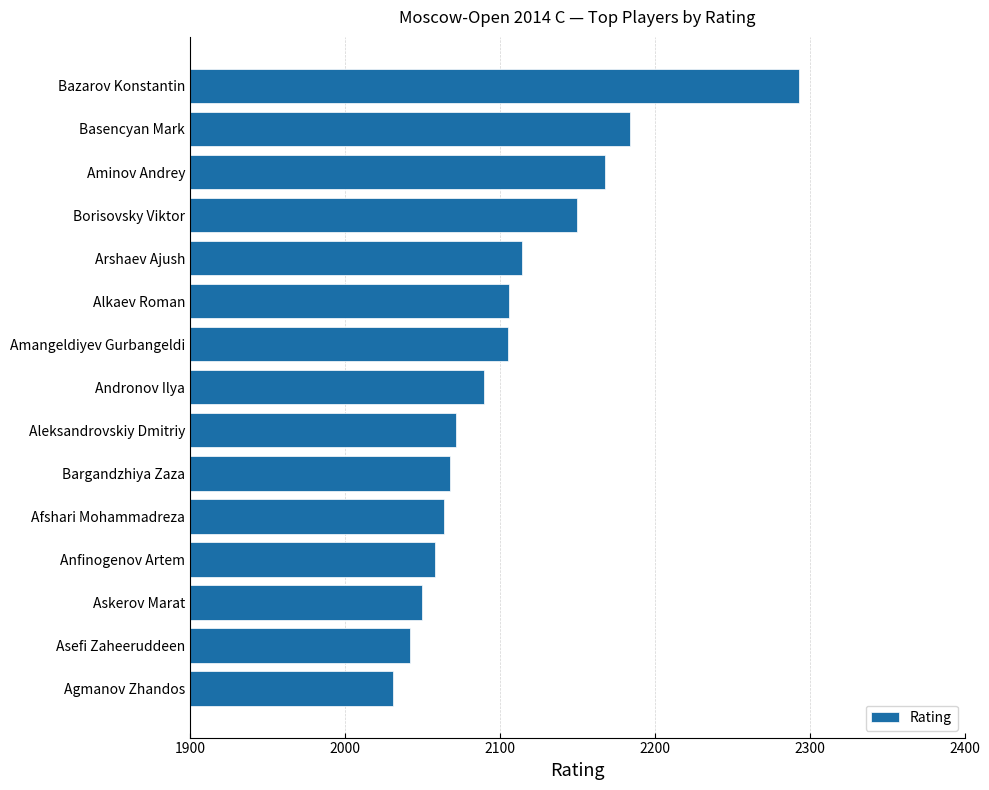

The value at Aleksandrovskiy Dmitriy is 2072. True or false?

True